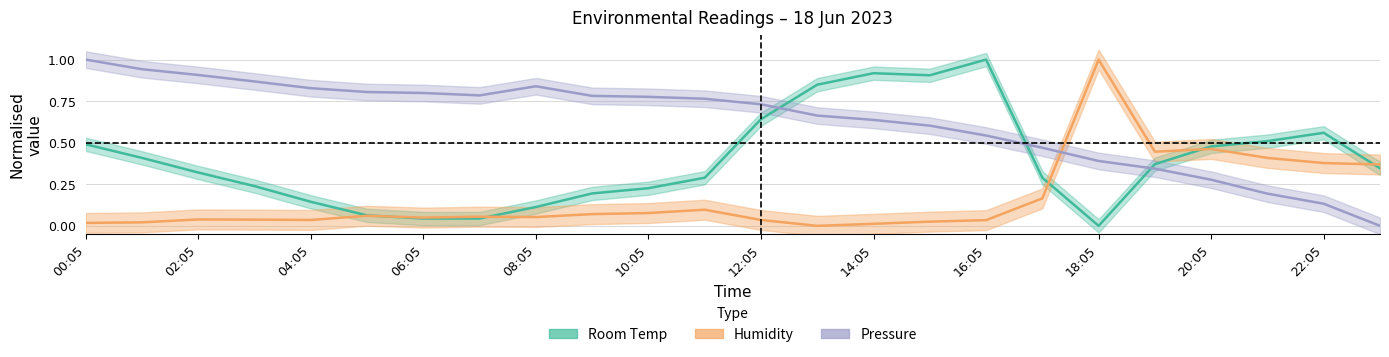

True or false: Pressure and Room Temp cross at least once.

True